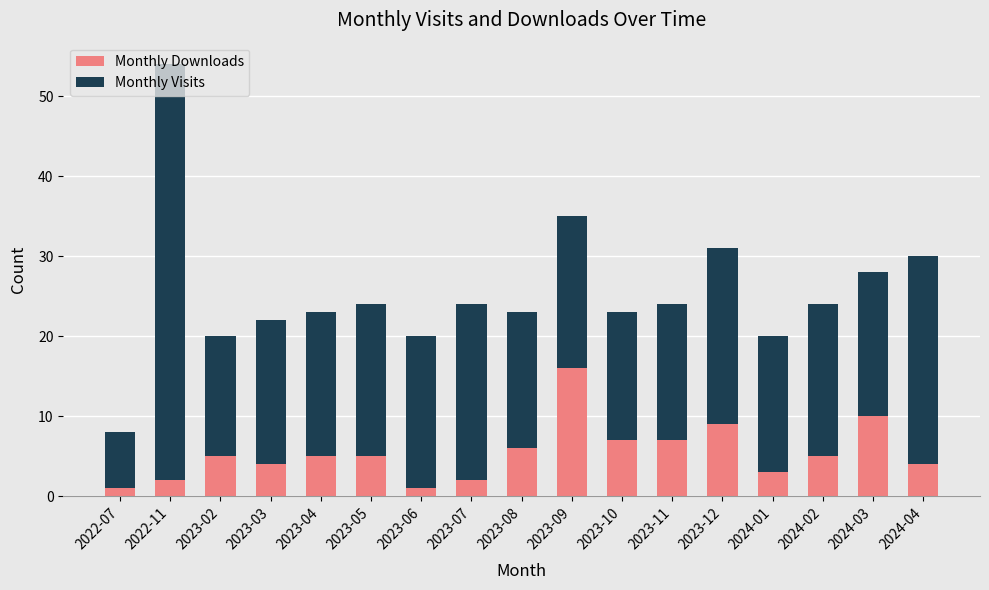

At which category is the sum across all series the highest?

2022-11